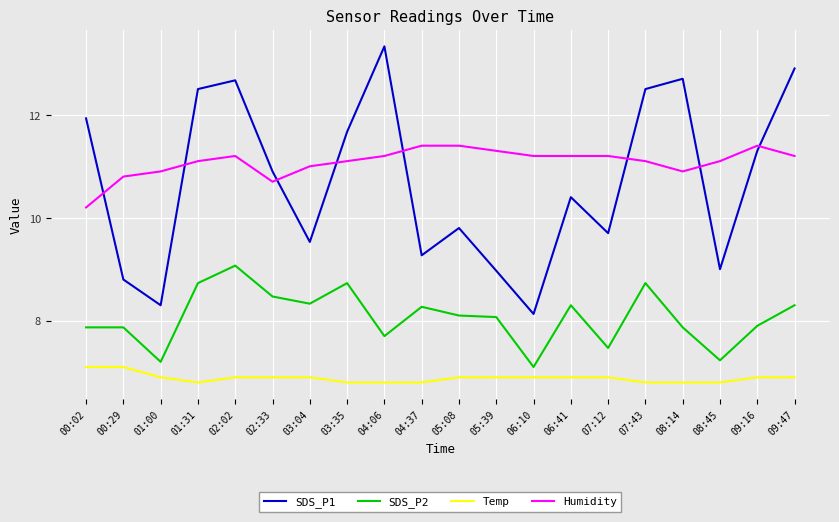

What position from the left is 03:04?

7